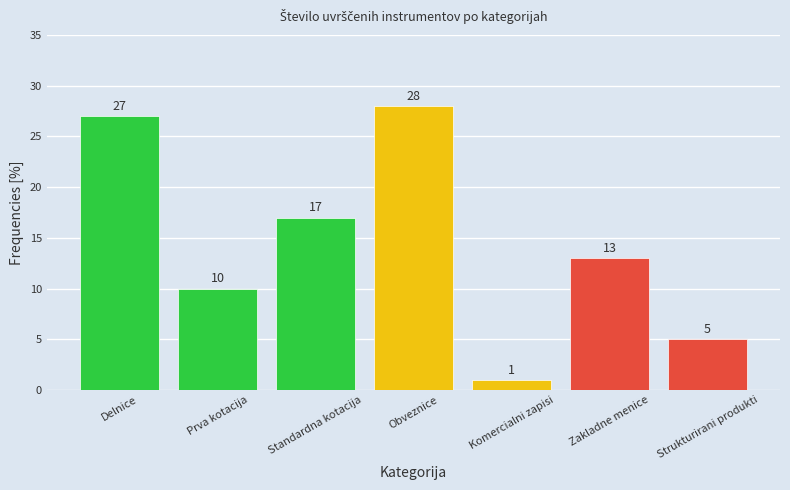

Reading left to right, extract all data points from this chart.

Delnice=27	Prva kotacija=10	Standardna kotacija=17	Obveznice=28	Komercialni zapisi=1	Zakladne menice=13	Strukturirani produkti=5